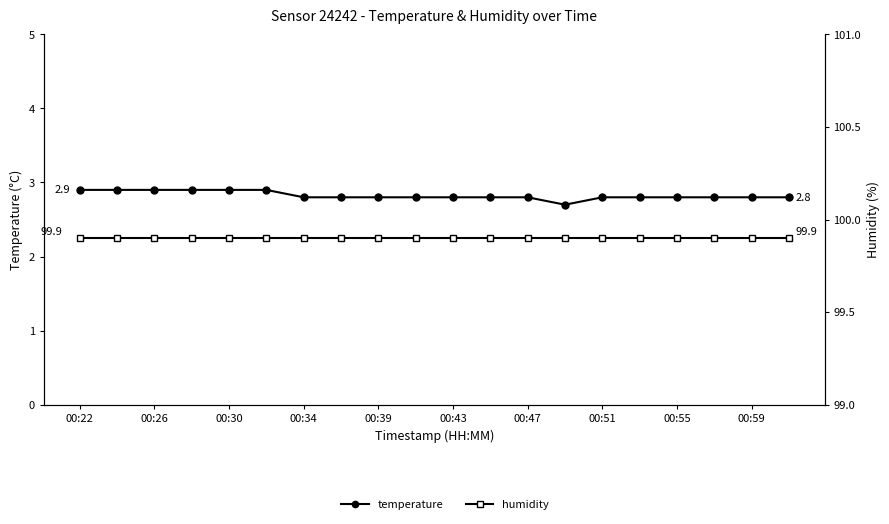

Is it true that temperature equals 0.9 at 17?

False